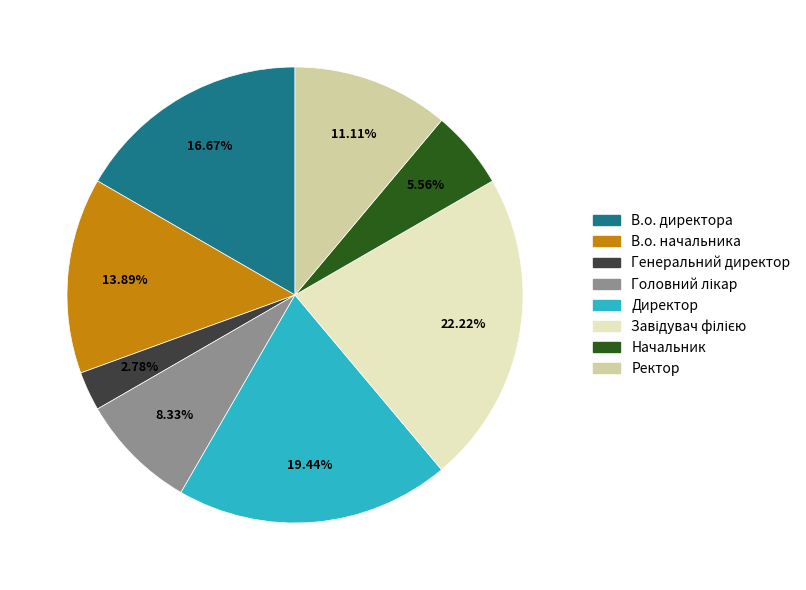

Is it true that В.о. директора is 17% of the pie?

True